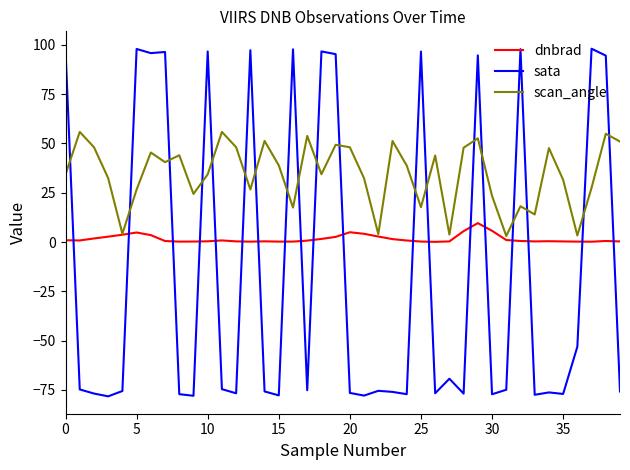

Which series has the widest spread of values?

sata